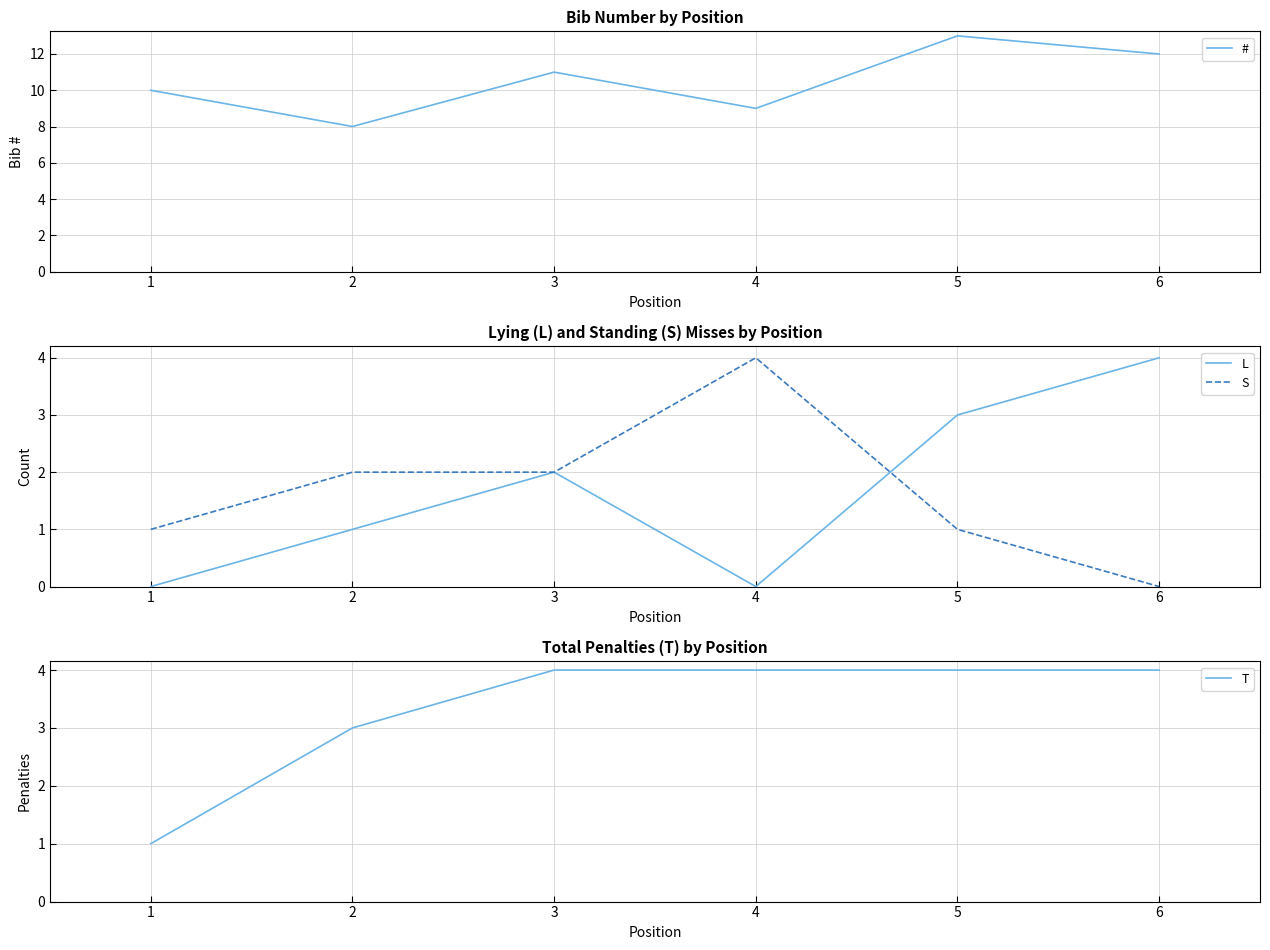

Between 3 and 4, which is larger?

4